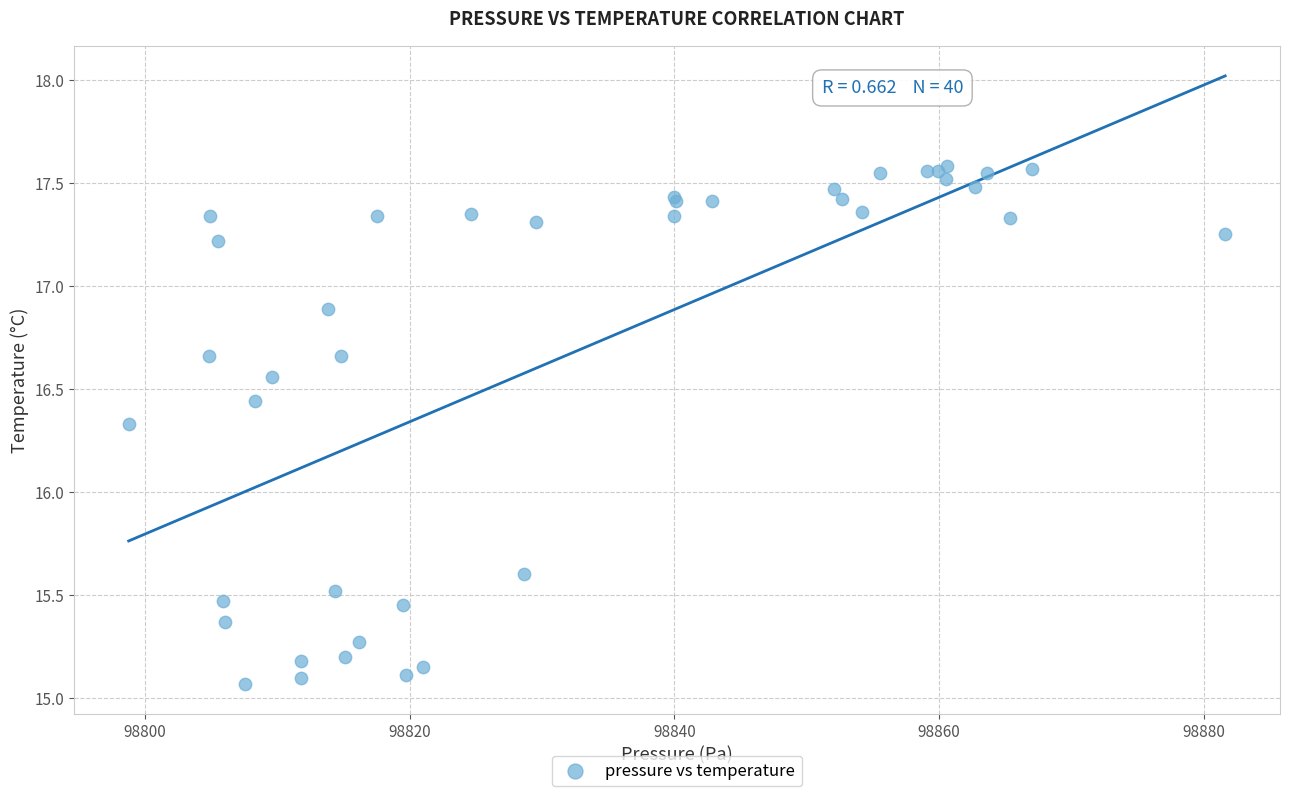

What Y value in the scatter plot is closest to 16?

16.3